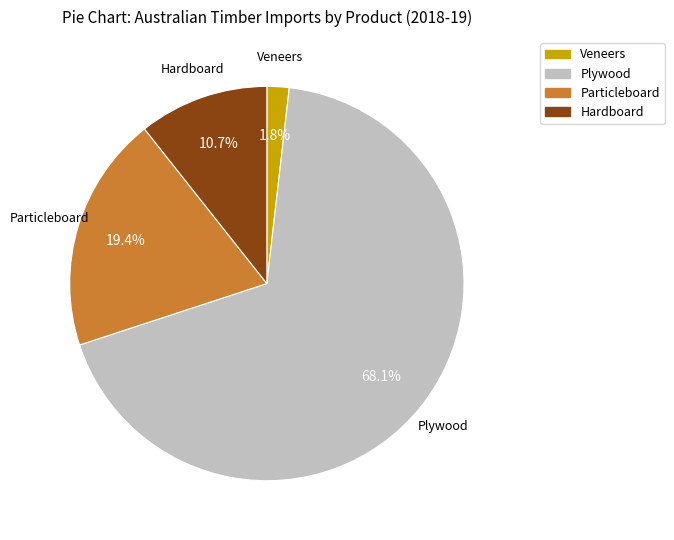

What portion of the pie excludes Veneers?

98.2%